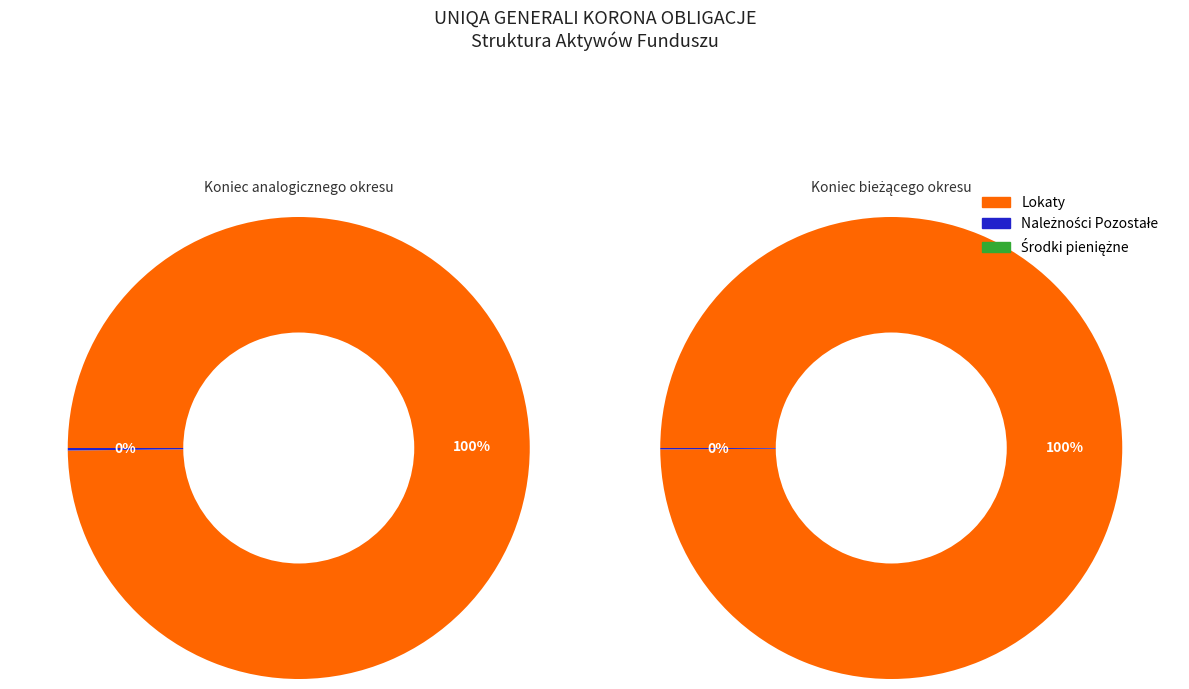

What is the spread (max minus min) of values at Koniec bieżącego okresu?

5714493.3